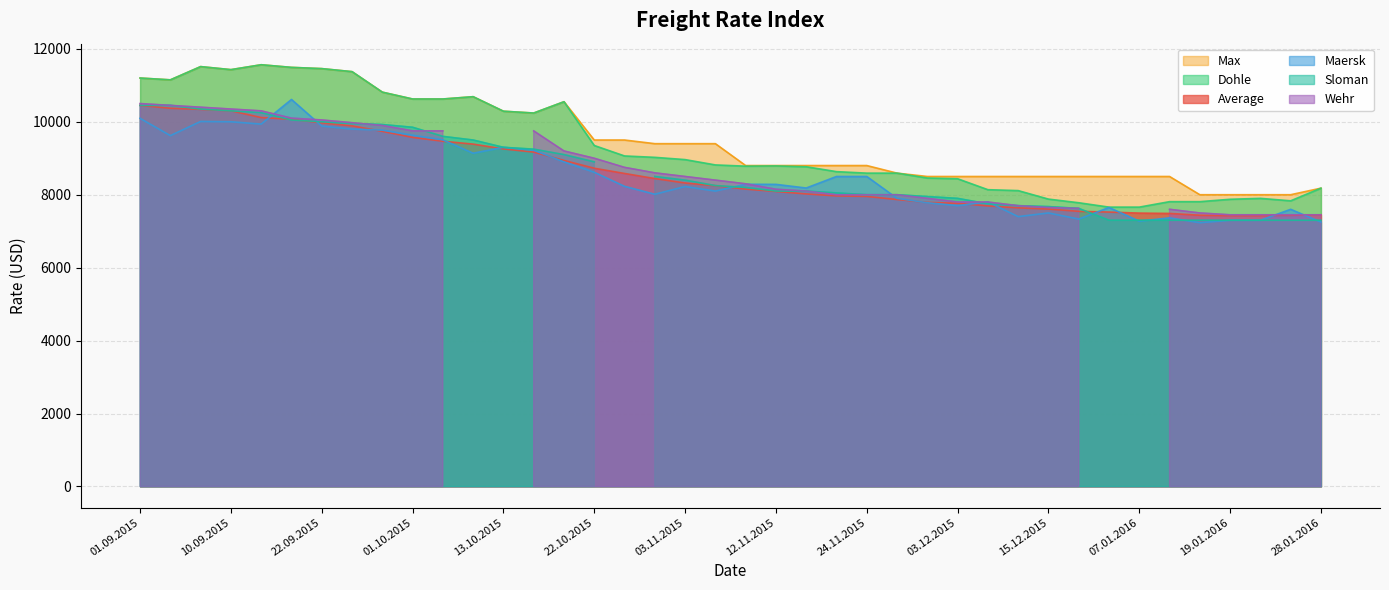

Which category has the highest value across all series?

15.09.2015